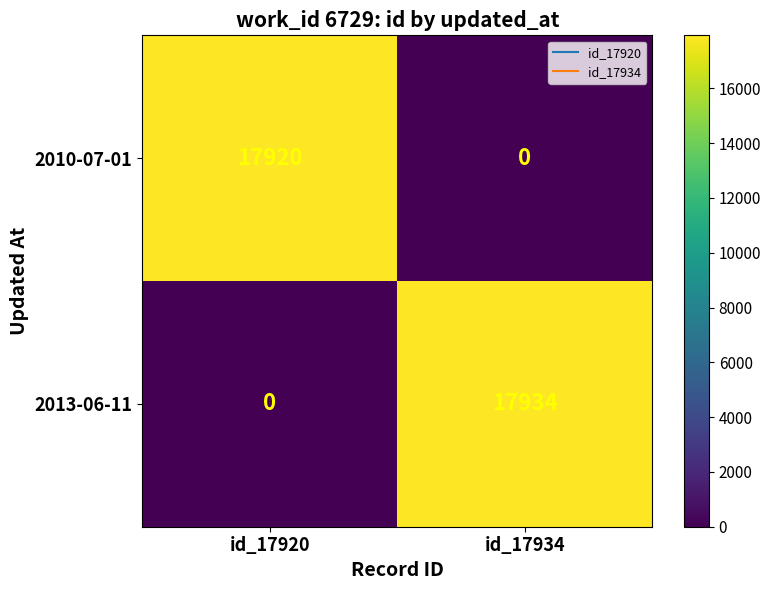

Is the value of 2013-06-11 at id_17934 greater than the value of 2010-07-01 at id_17920?

Yes